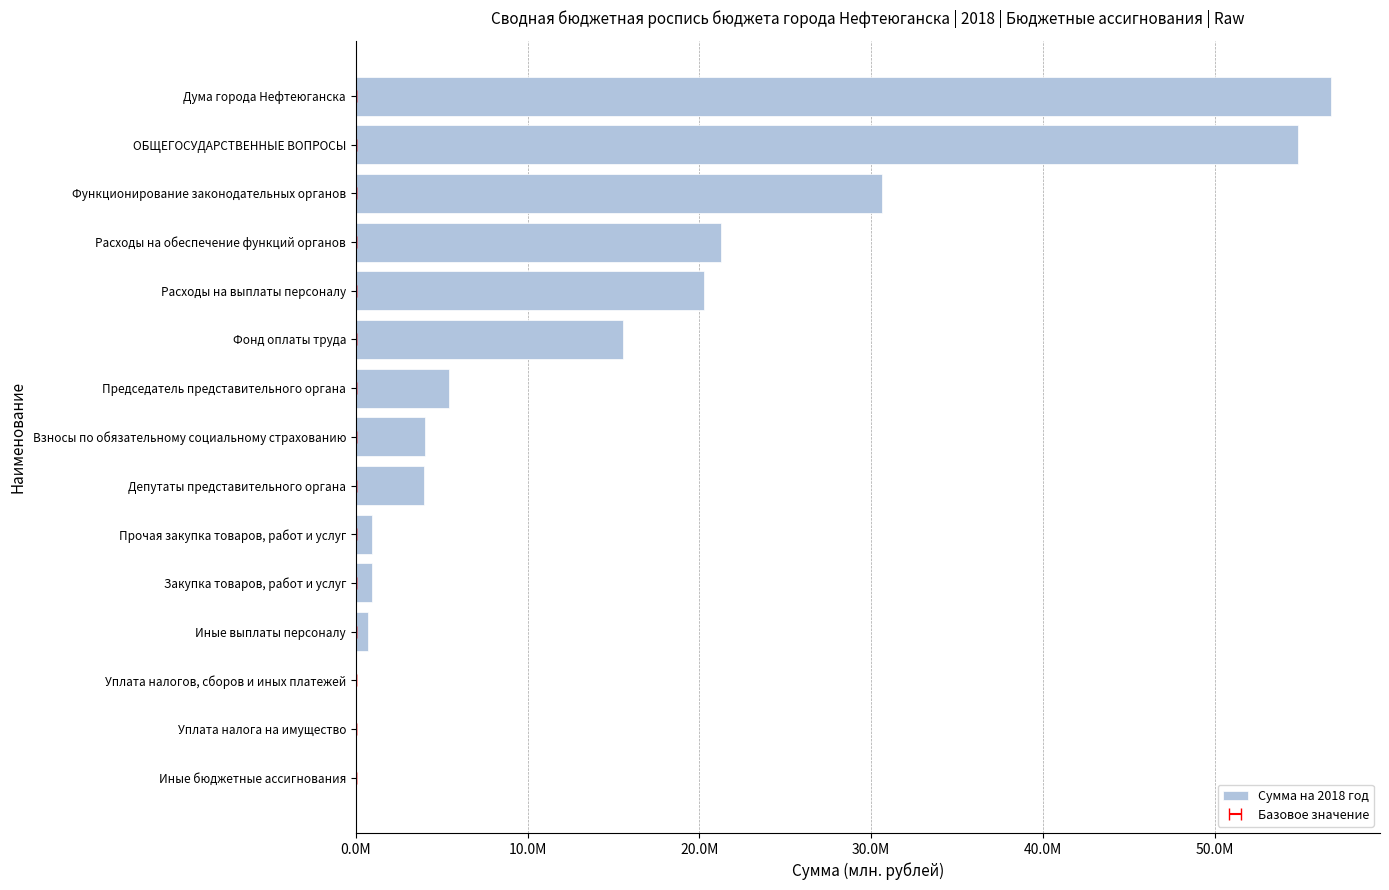

True or false: the data shows 0.9 at Взносы по обязательному социальному страхованию.

False